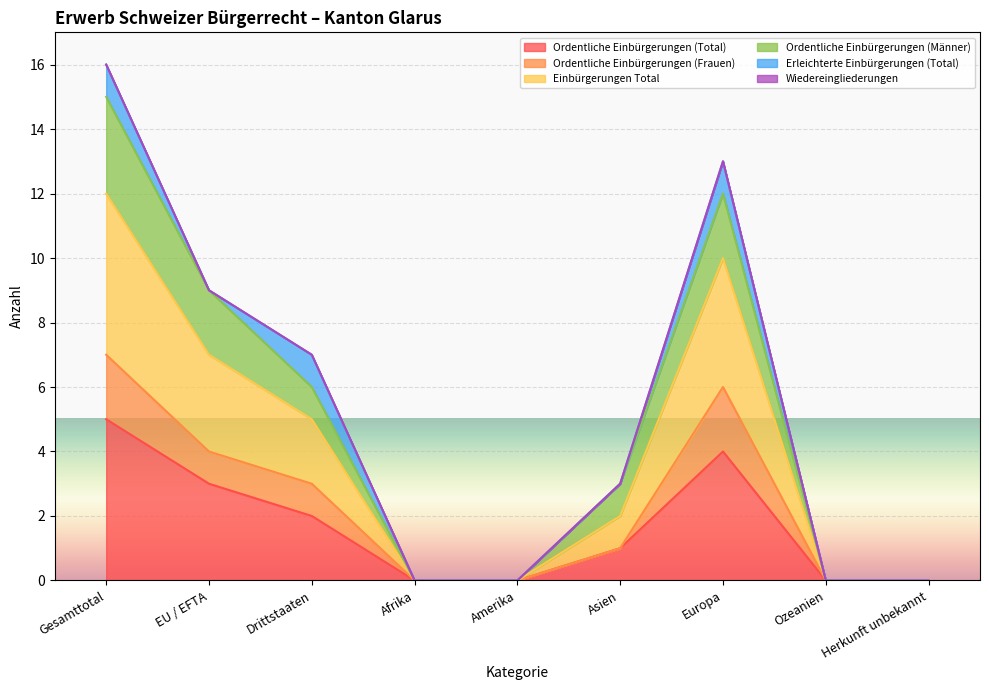

True or false: Einbürgerungen Total and Ordentliche Einbürgerungen (Frauen) cross at least once.

False